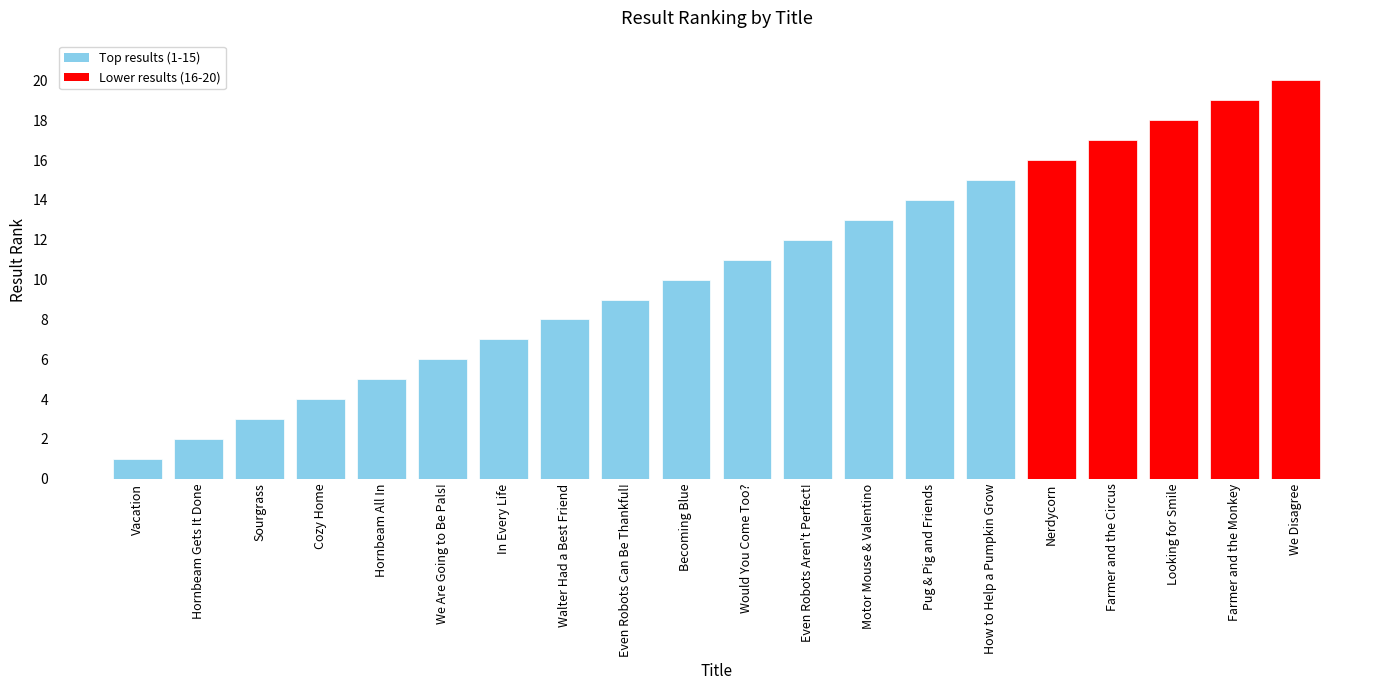

Rank the categories by value from highest to lowest.

We Disagree, Farmer and the Monkey, Looking for Smile, Farmer and the Circus, Nerdycorn, How to Help a Pumpkin Grow, Pug & Pig and Friends, Motor Mouse & Valentino, Even Robots Aren't Perfect!, Would You Come Too?, Becoming Blue, Even Robots Can Be Thankful!, Walter Had a Best Friend, In Every Life, We Are Going to Be Pals!, Hornbeam All In, Cozy Home, Sourgrass, Hornbeam Gets It Done, Vacation